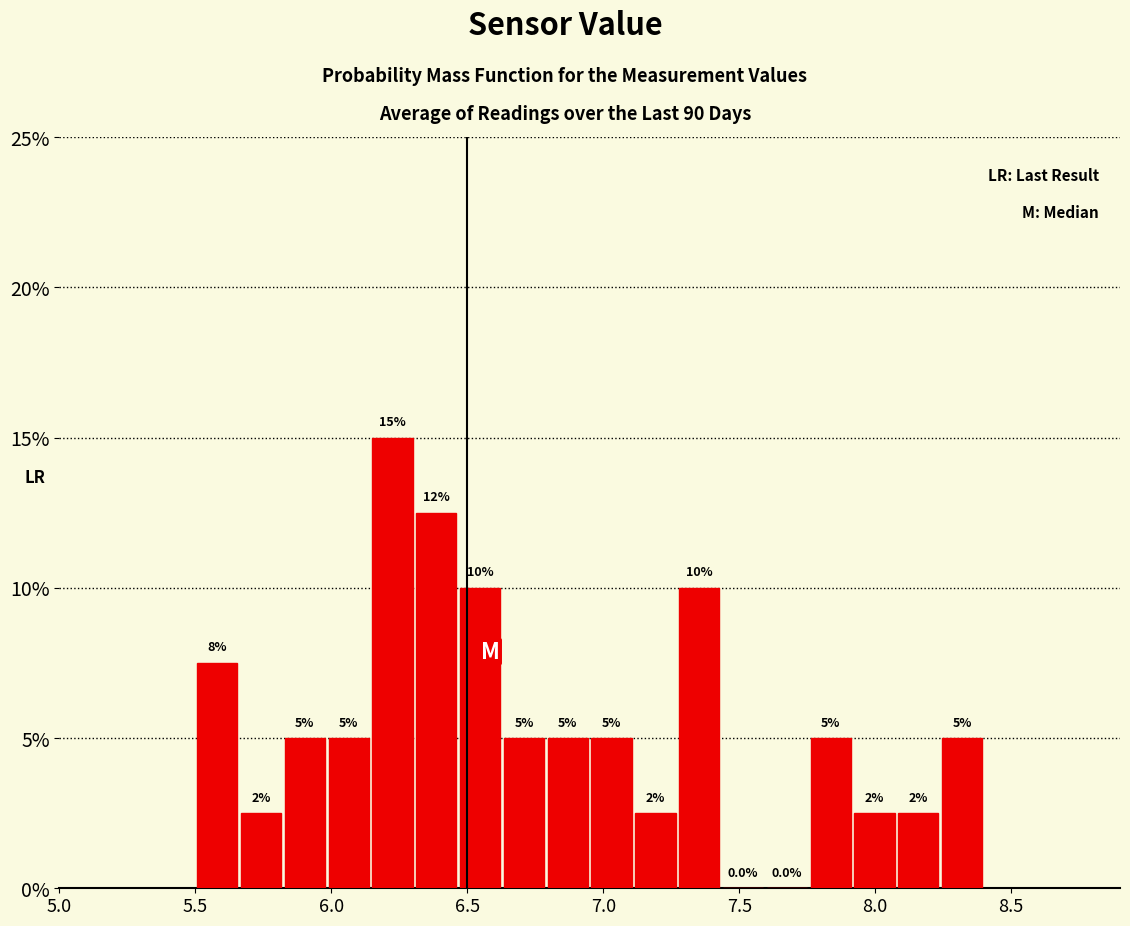

Read against the x-axis, roughly where is the centre of the tallest bar?

6.25